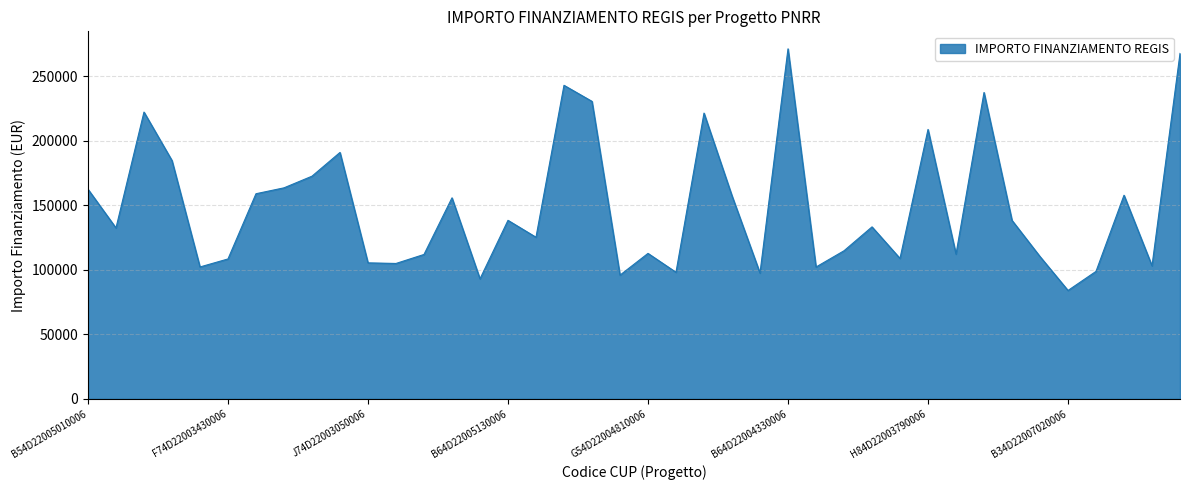

What is the maximum value shown in the chart?

271170.8